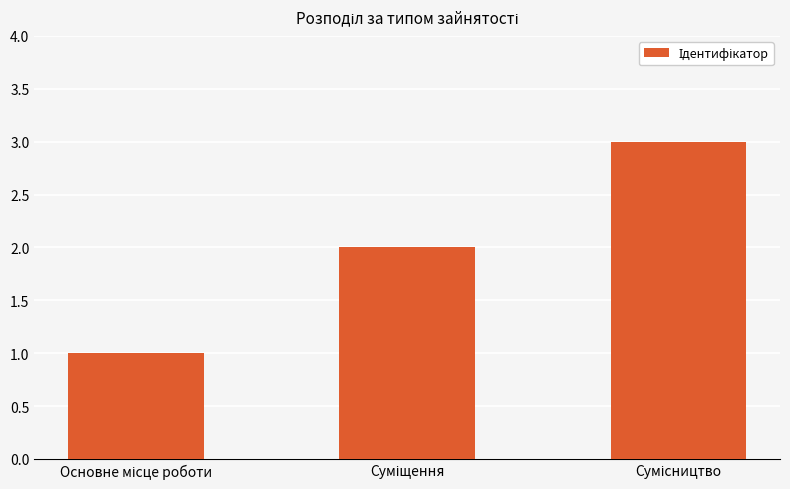

What is the maximum value shown in the chart?

3